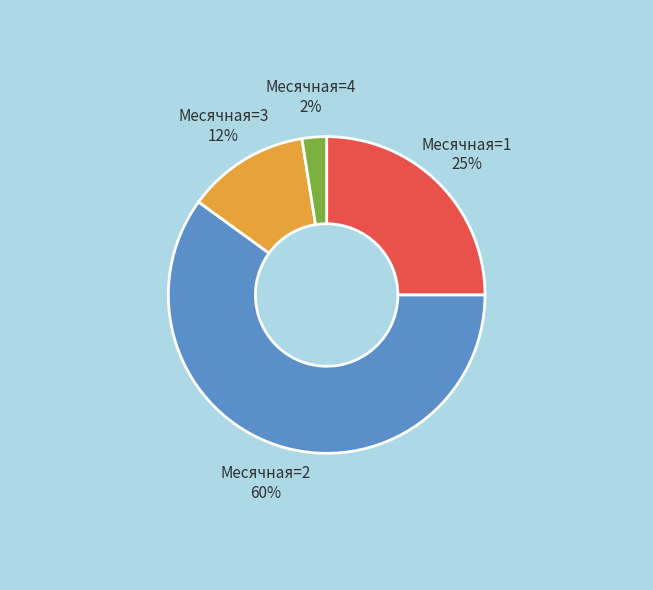

Count the number of slices in the pie.

4